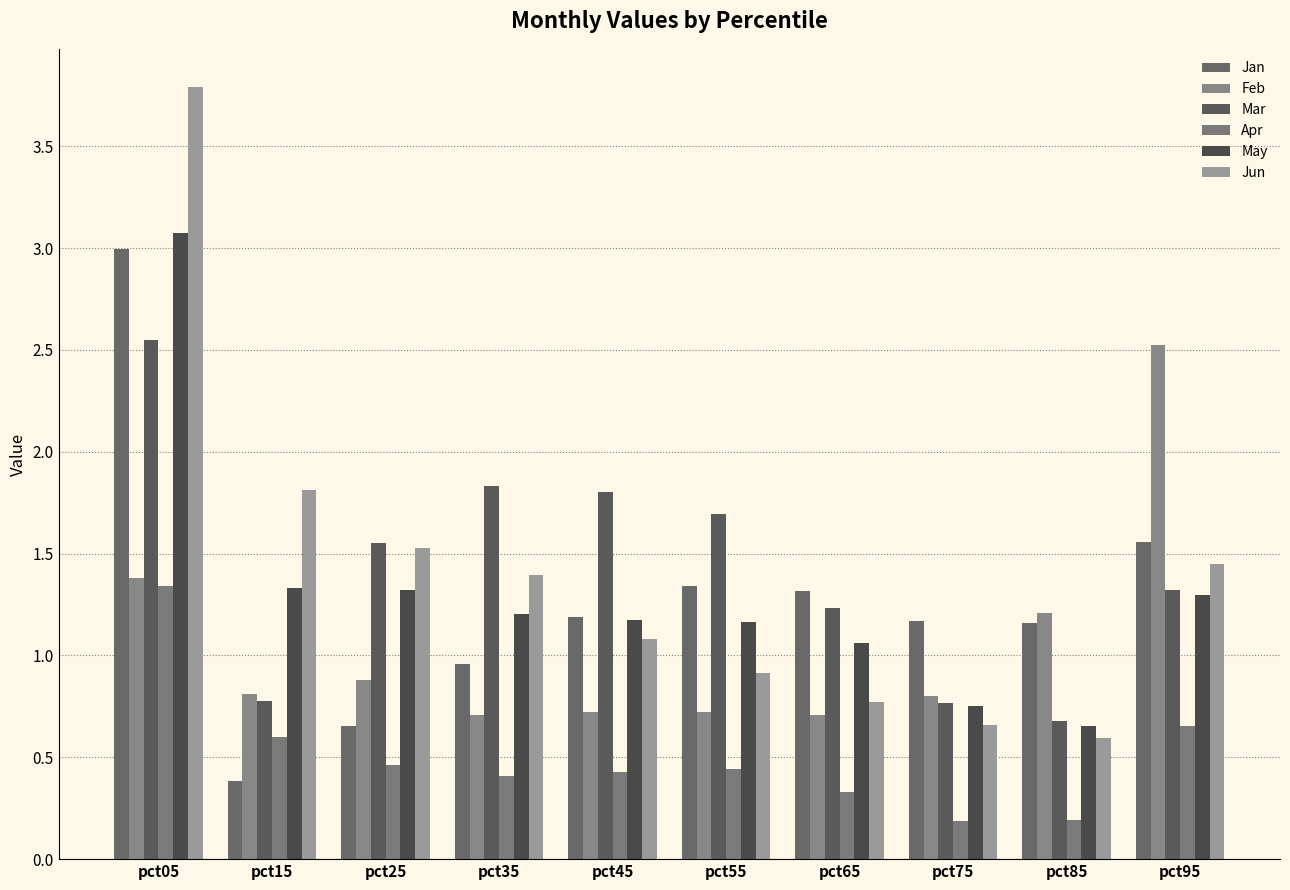

What is the maximum value for Jan?

3.0